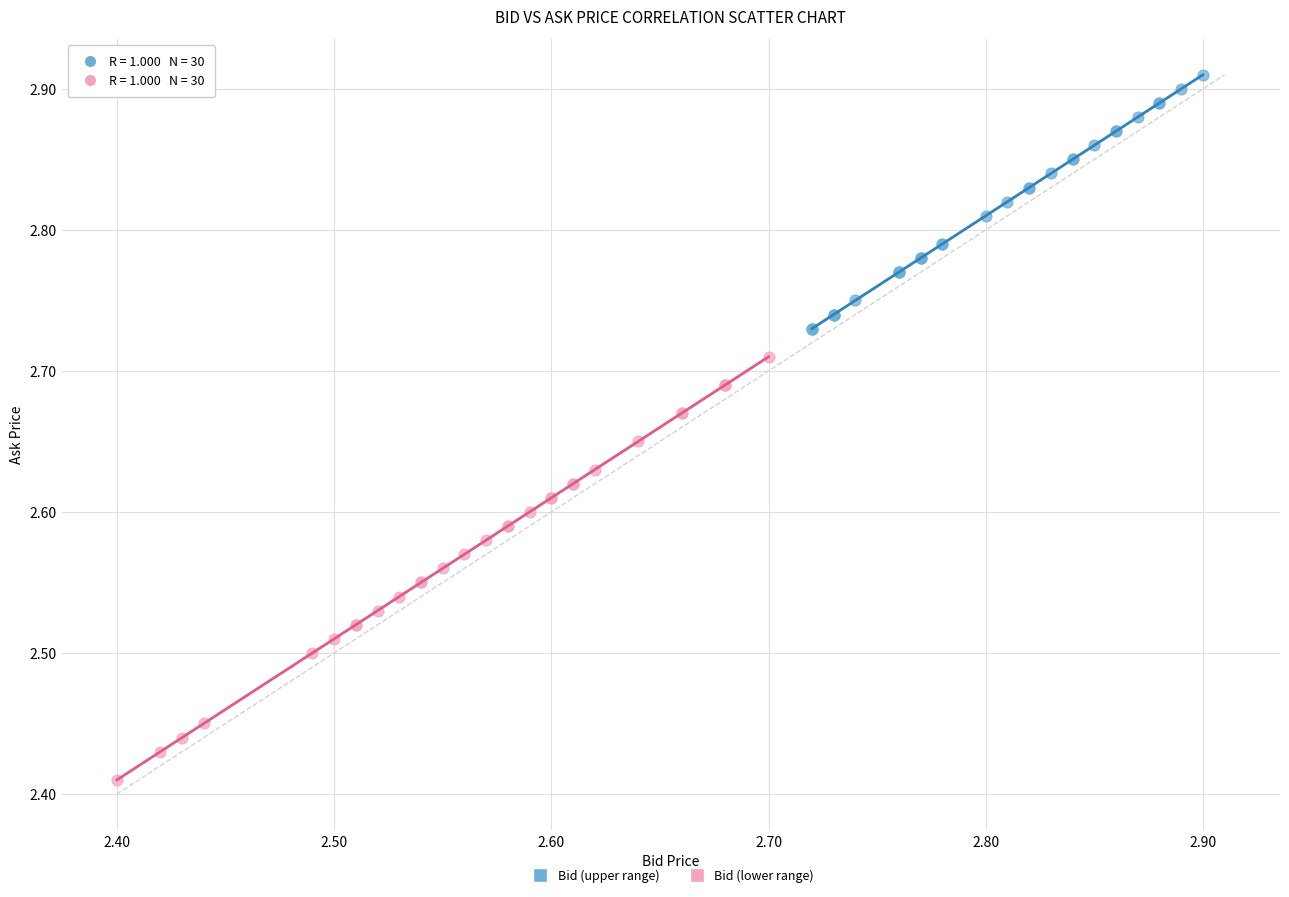

Which series contains the lowest Y value?

Bid (lower range)